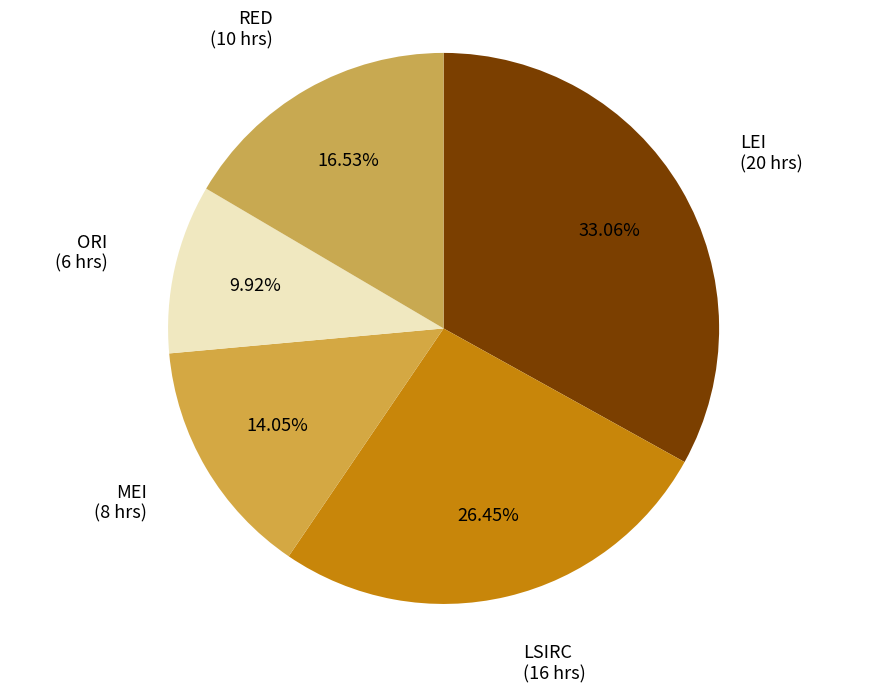

Between ORI and LSIRC, which is larger?

LSIRC